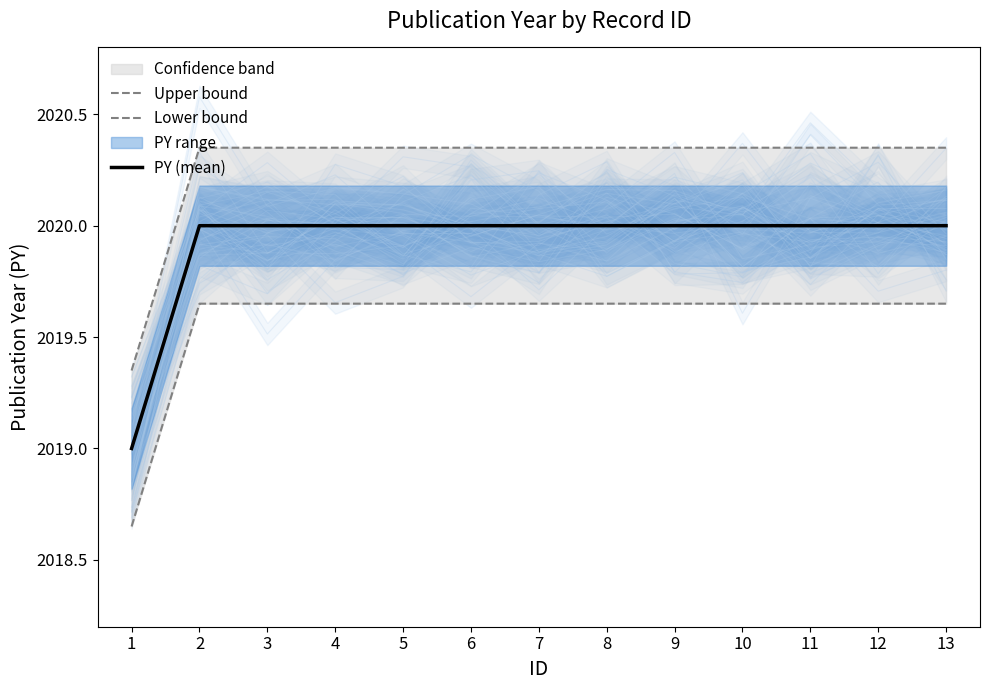

Does the chart have visible grid lines?

No